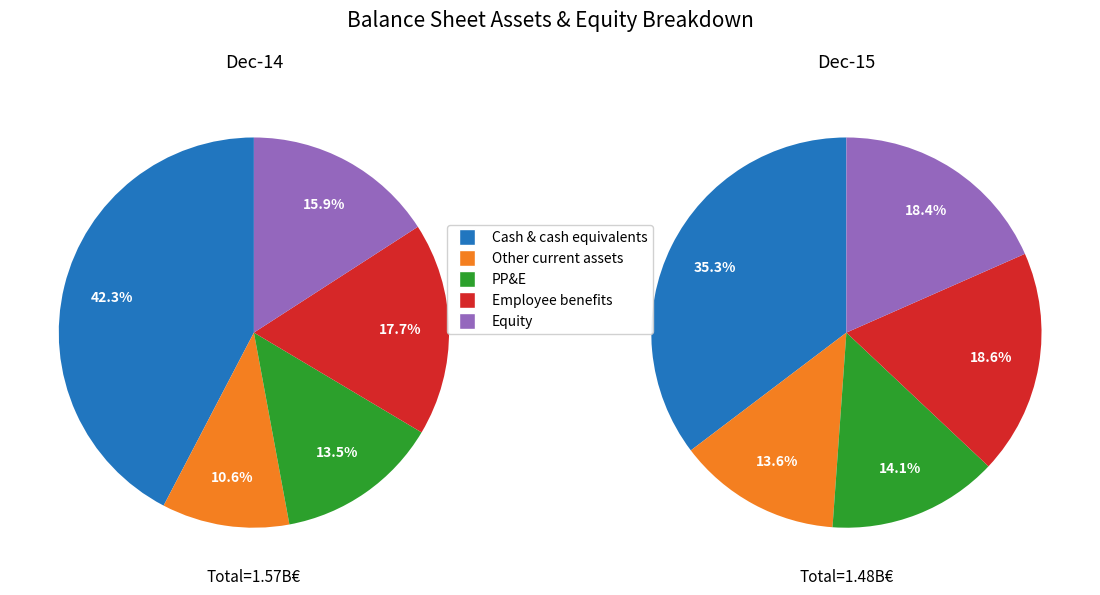

How many segments does this pie chart have?

5